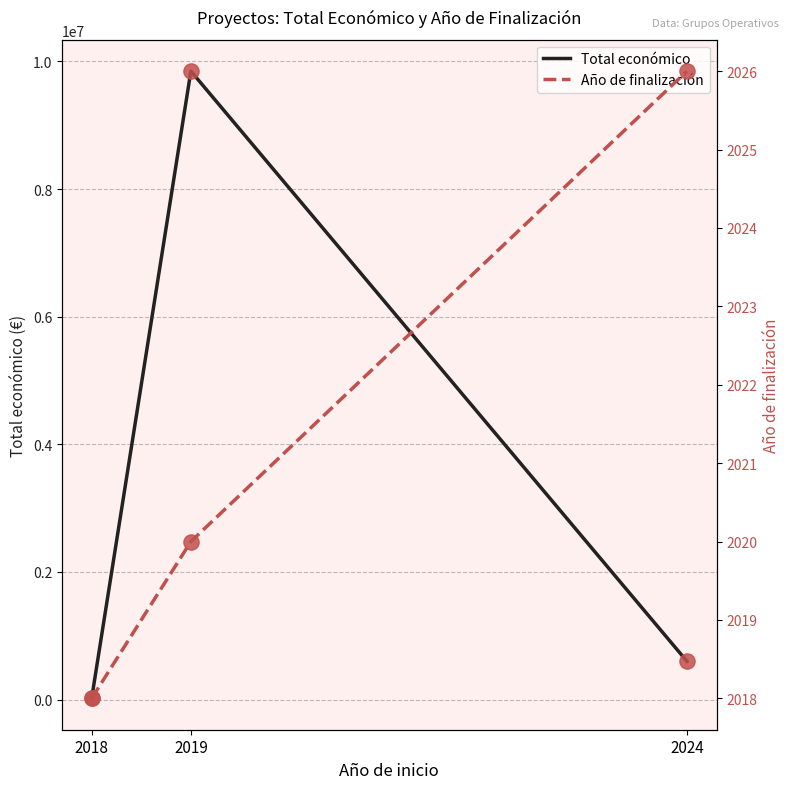

What is the total value across all series at 2019?

9849952